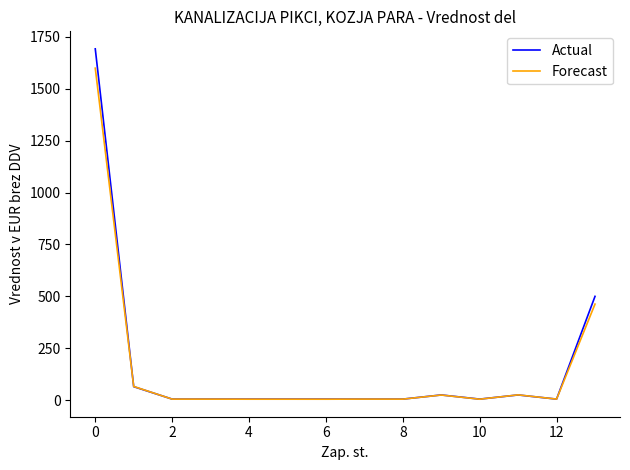

How many lines are shown in the chart?

2